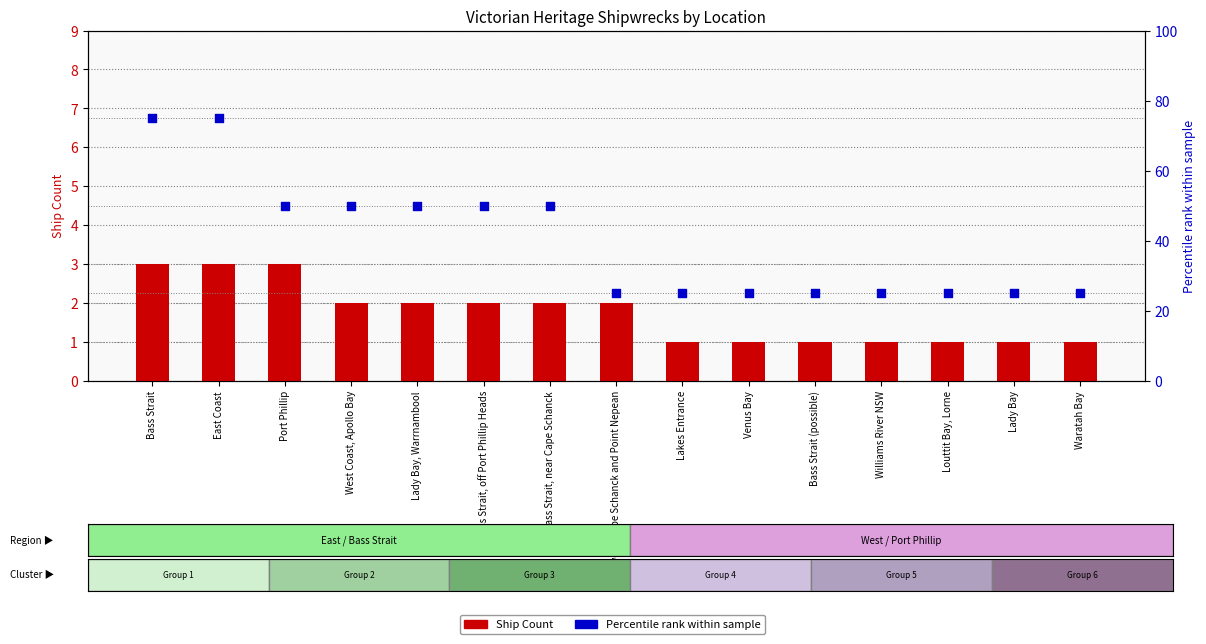

Which series contains the lowest Y value?

Ship Count